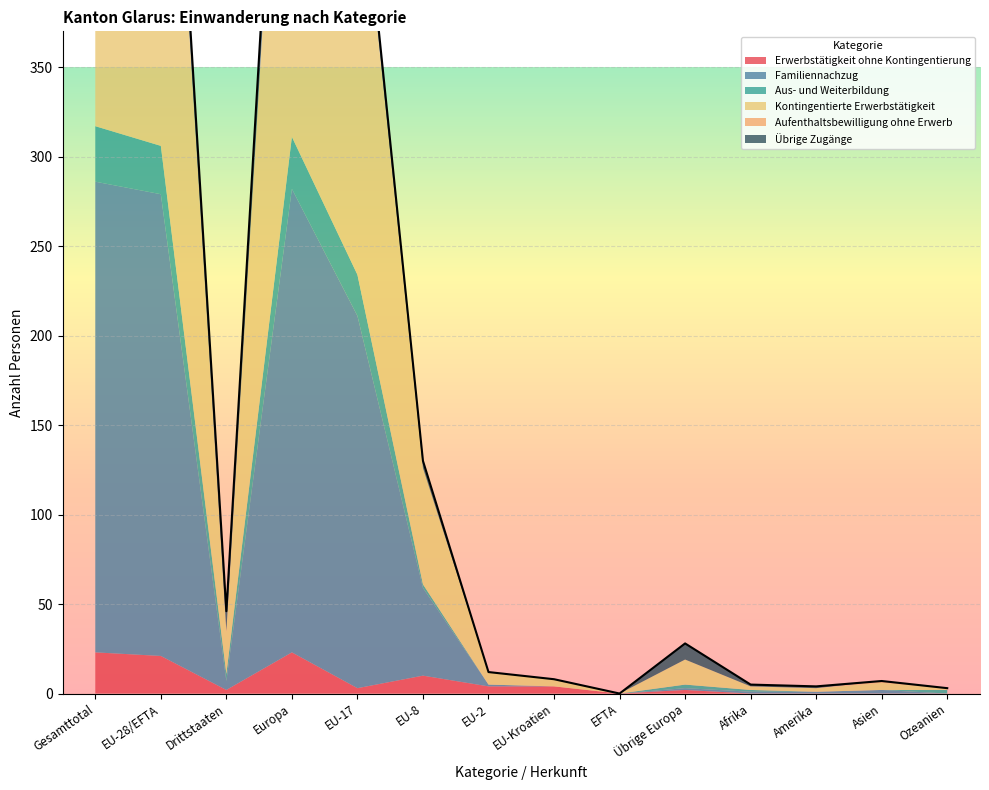

What is the highest value of the Übrige Zugänge series?

23